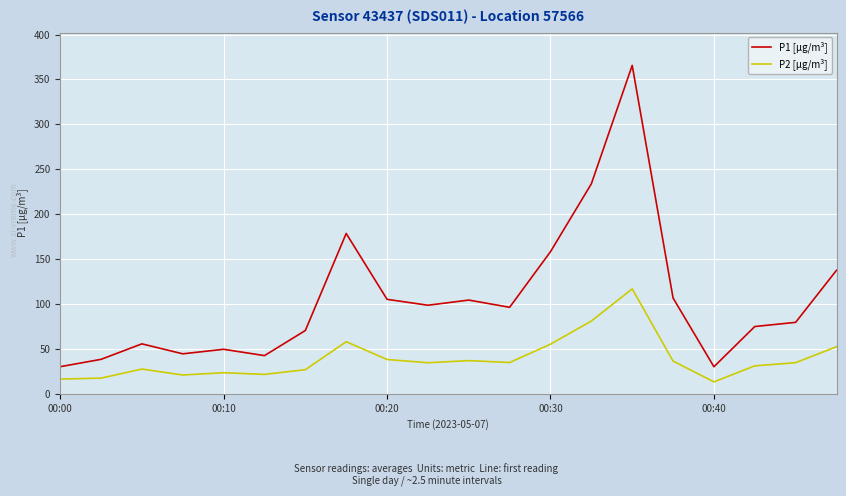

What is the sum of all P2 [µg/m³] values?

777.4